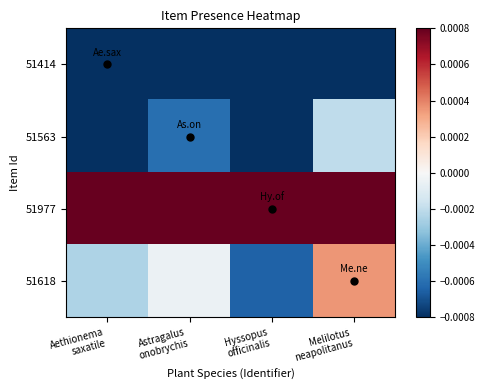

Reading left to right, list all the values displayed in this chart.

51414: Aethionema
saxatile=-0.0	Astragalus
onobrychis=-0.0	Hyssopus
officinalis=-0.0	Melilotus
neapolitanus=-0.0
51563: Aethionema
saxatile=-0.0	Astragalus
onobrychis=-0.0	Hyssopus
officinalis=-0.0	Melilotus
neapolitanus=-0.0
51977: Aethionema
saxatile=0.0	Astragalus
onobrychis=0.0	Hyssopus
officinalis=0.0	Melilotus
neapolitanus=0.0
51618: Aethionema
saxatile=-0.0	Astragalus
onobrychis=-0.0	Hyssopus
officinalis=-0.0	Melilotus
neapolitanus=0.0